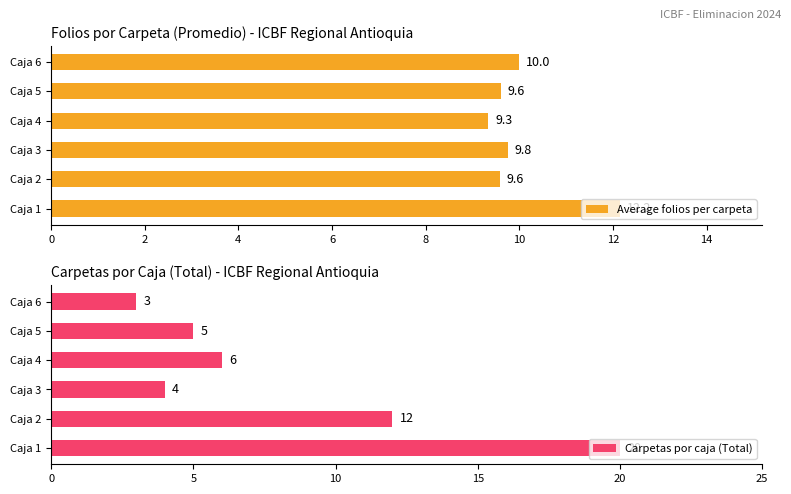

What is the value of the Average folios per carpeta bar at the 1st from the left?

12.2